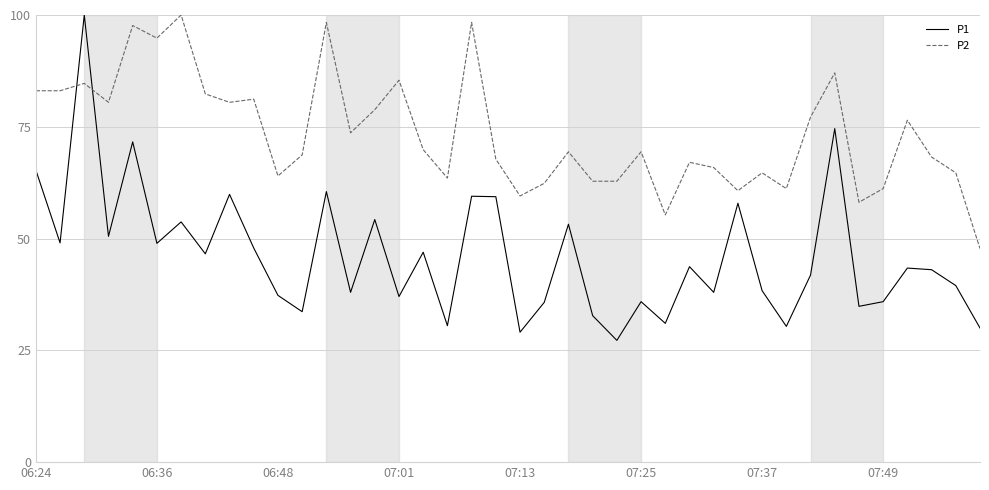

How many interior local valleys does the P1 series have?

14